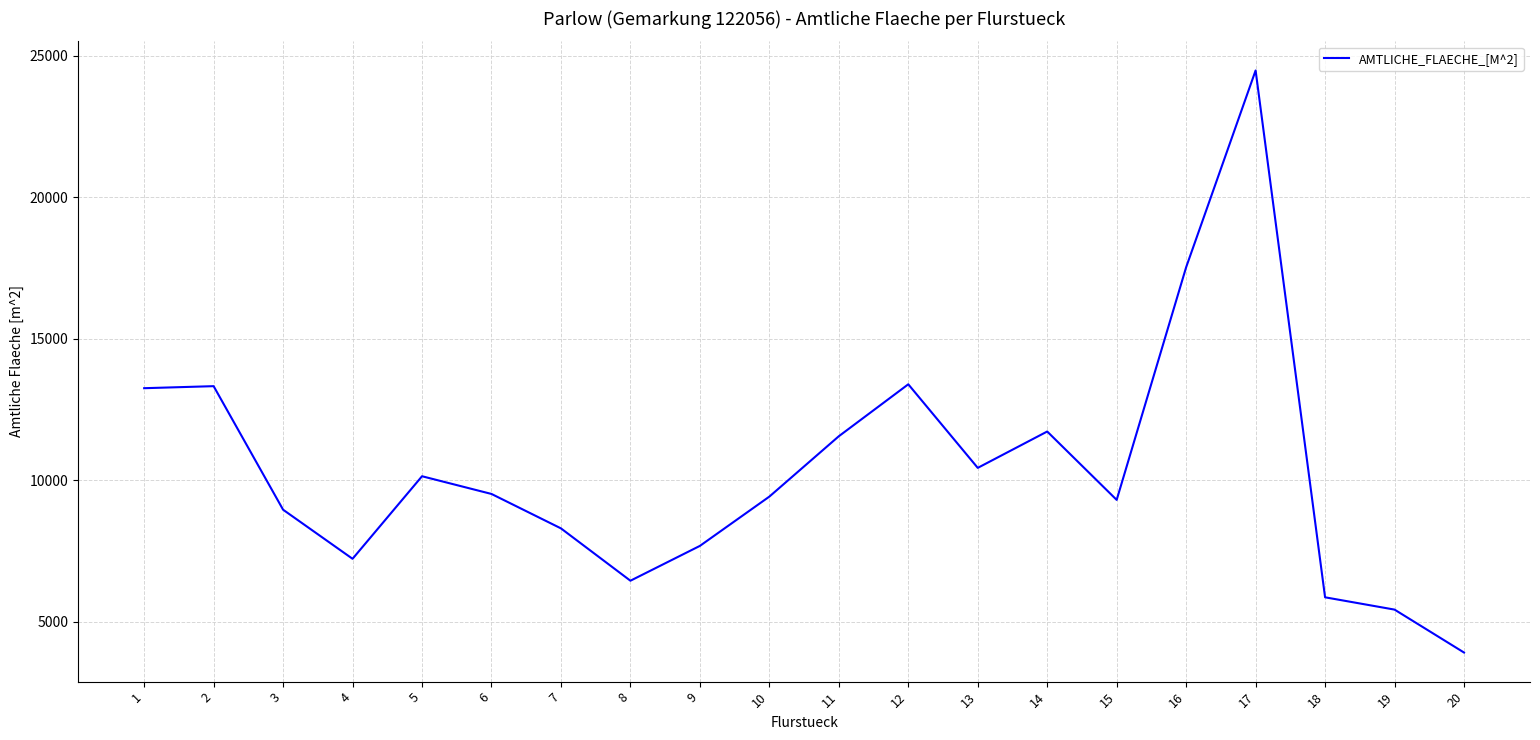

How many series are shown in this chart?

1